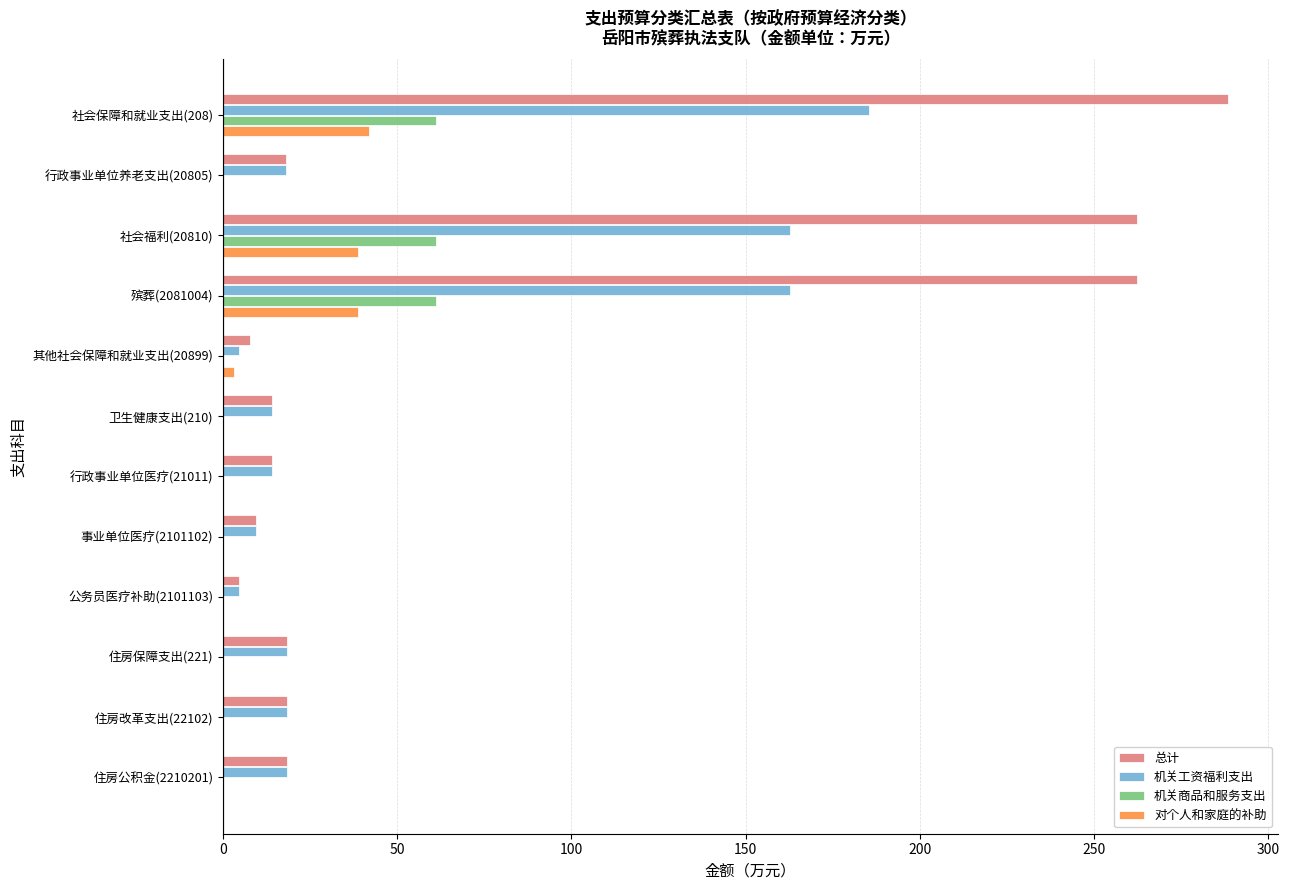

The value of 机关工资福利支出 at 社会保障和就业支出(208) is 272.5. True or false?

False